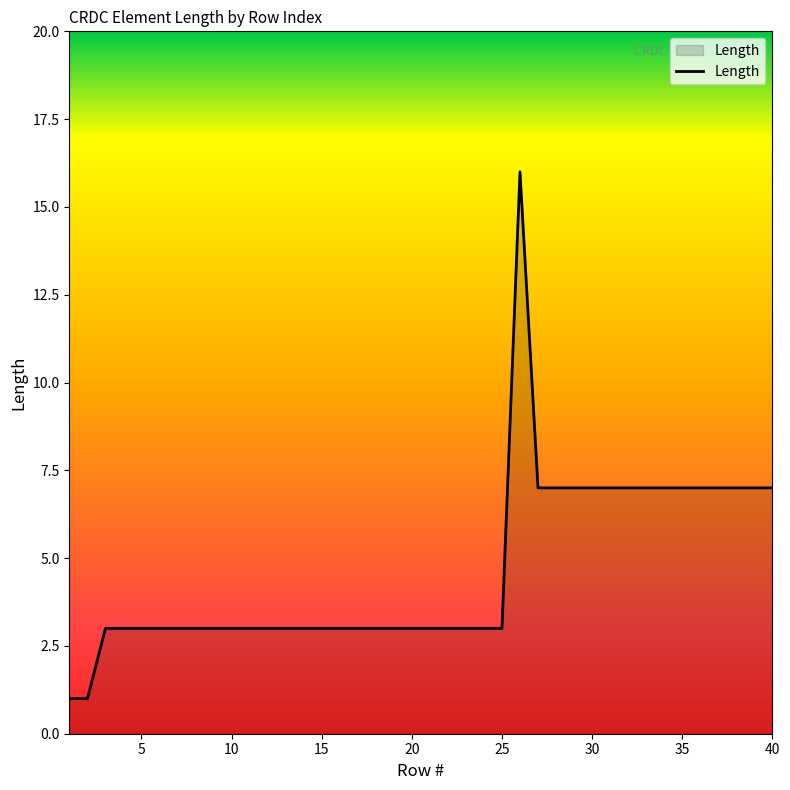

Does the chart display data point markers on the line(s)?

No